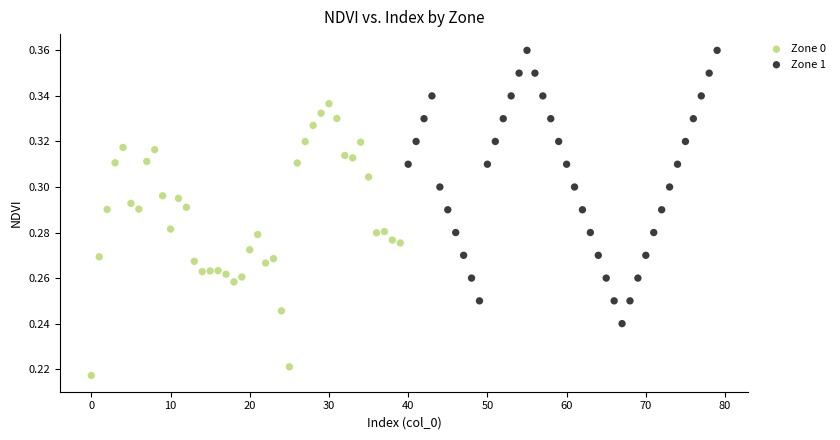

Which series reaches the maximum Y coordinate?

Zone 1